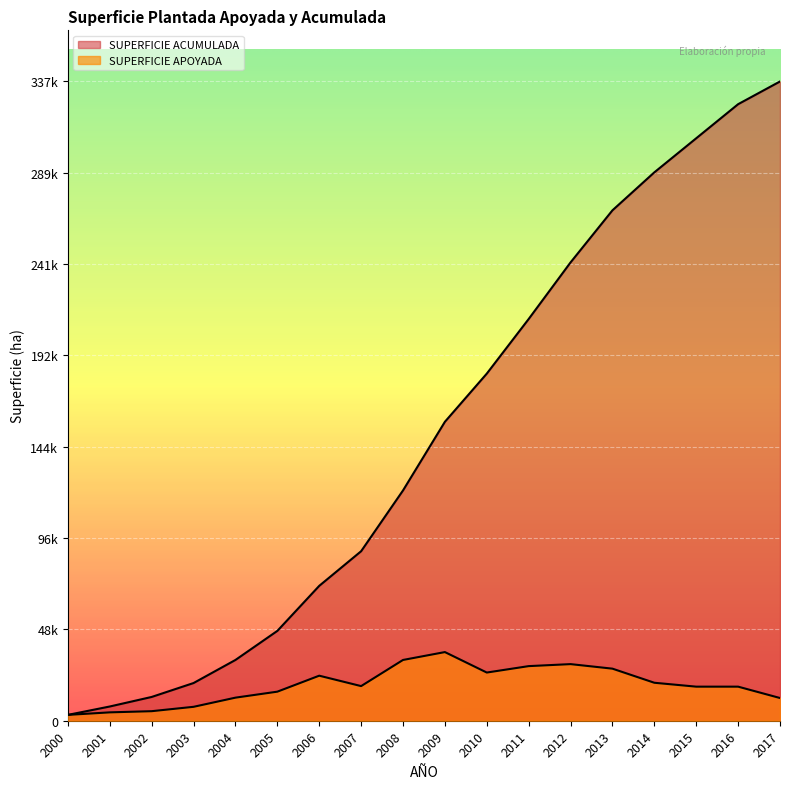

True or false: SUPERFICIE APOYADA and SUPERFICIE ACUMULADA intersect in this chart.

False